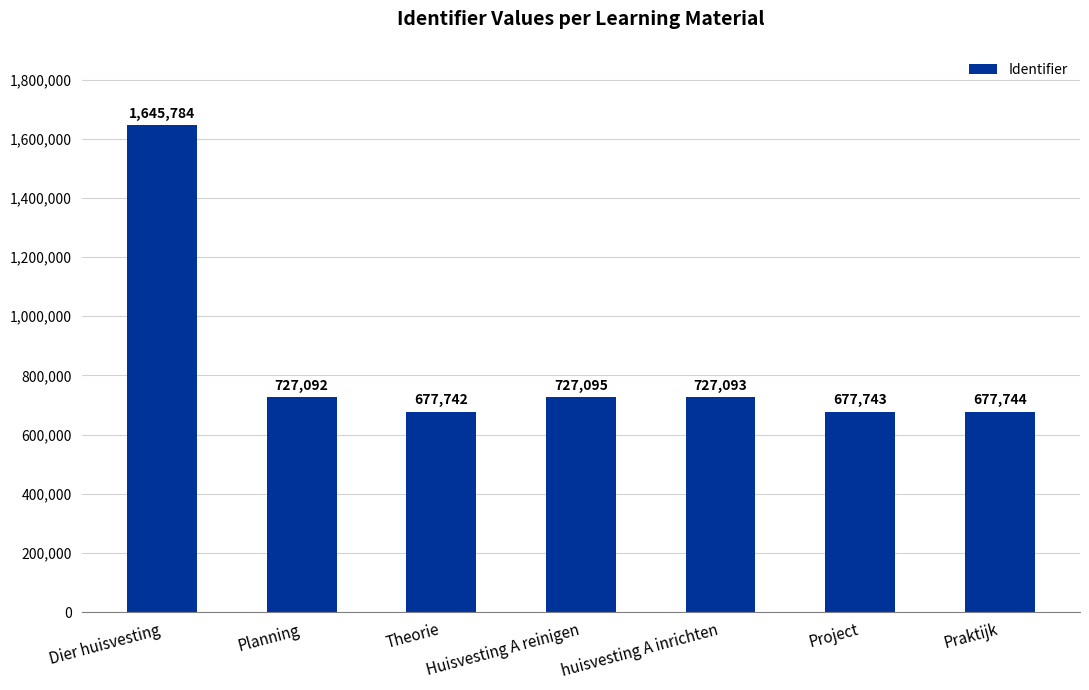

What is the label of the 3rd bar from the right?

huisvesting A inrichten